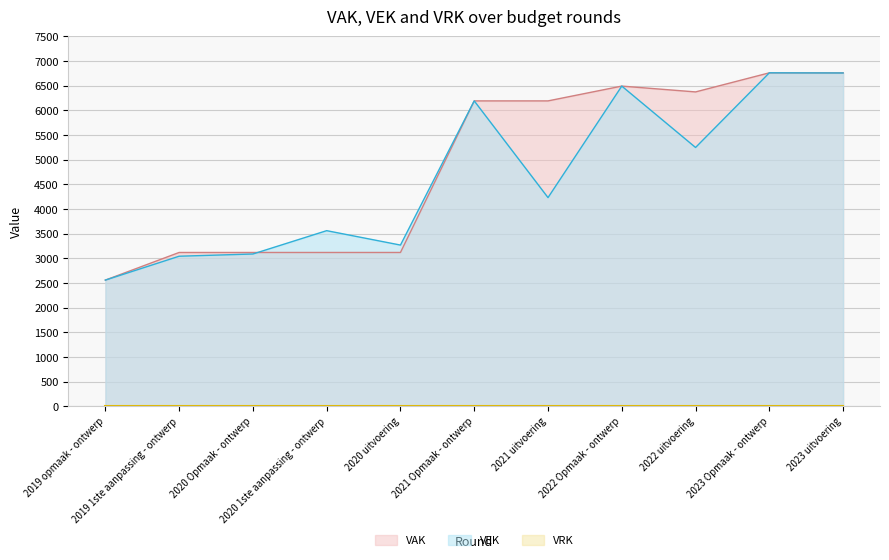

How many lines are shown in the chart?

3